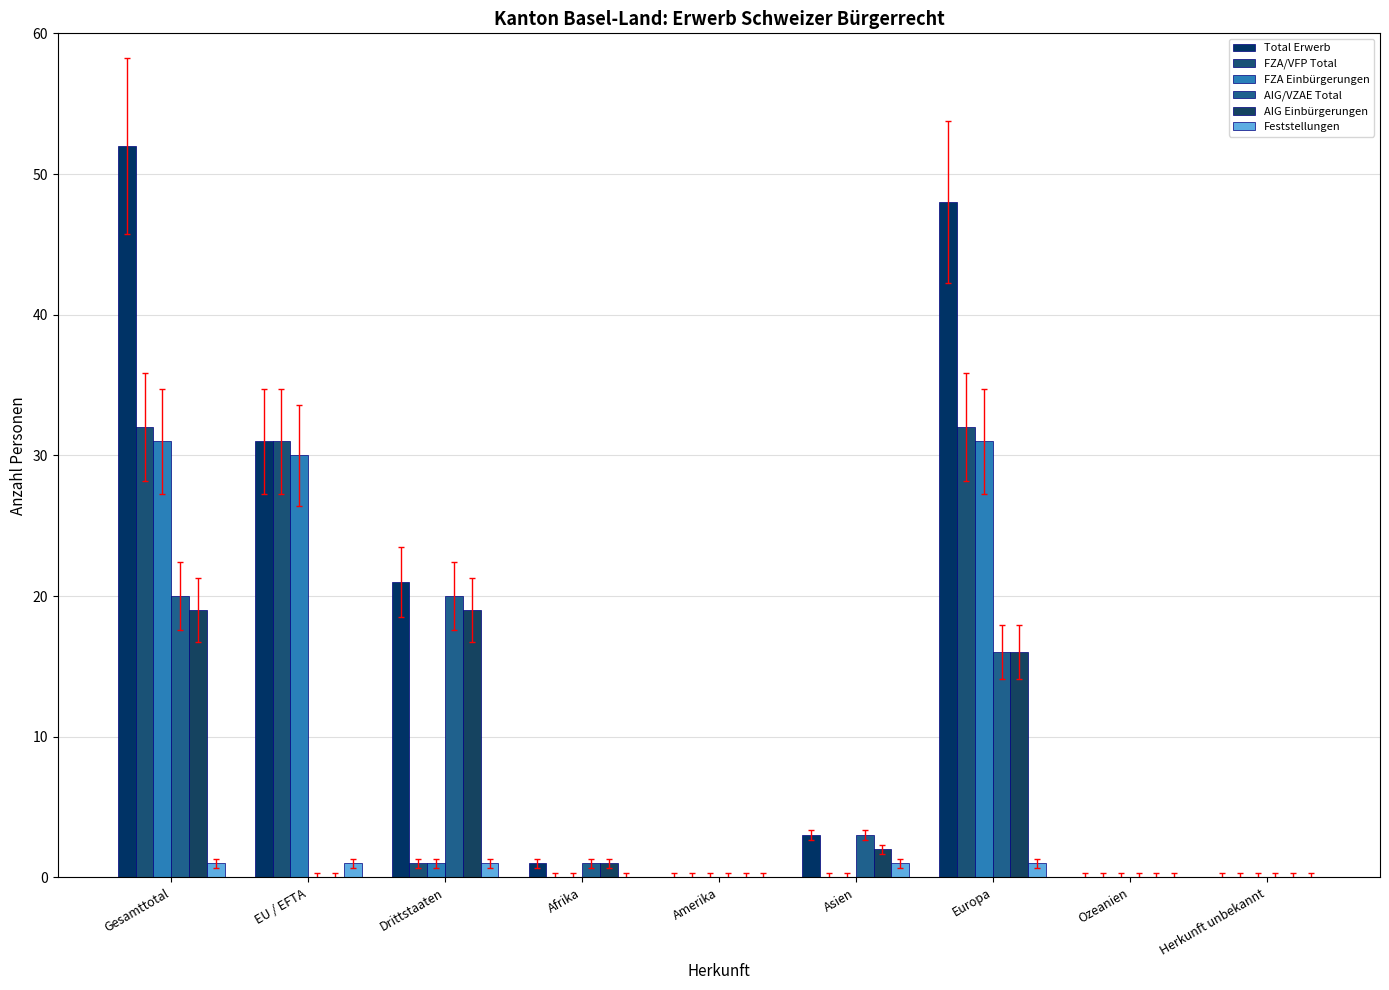

Count the number of data series in this chart.

6